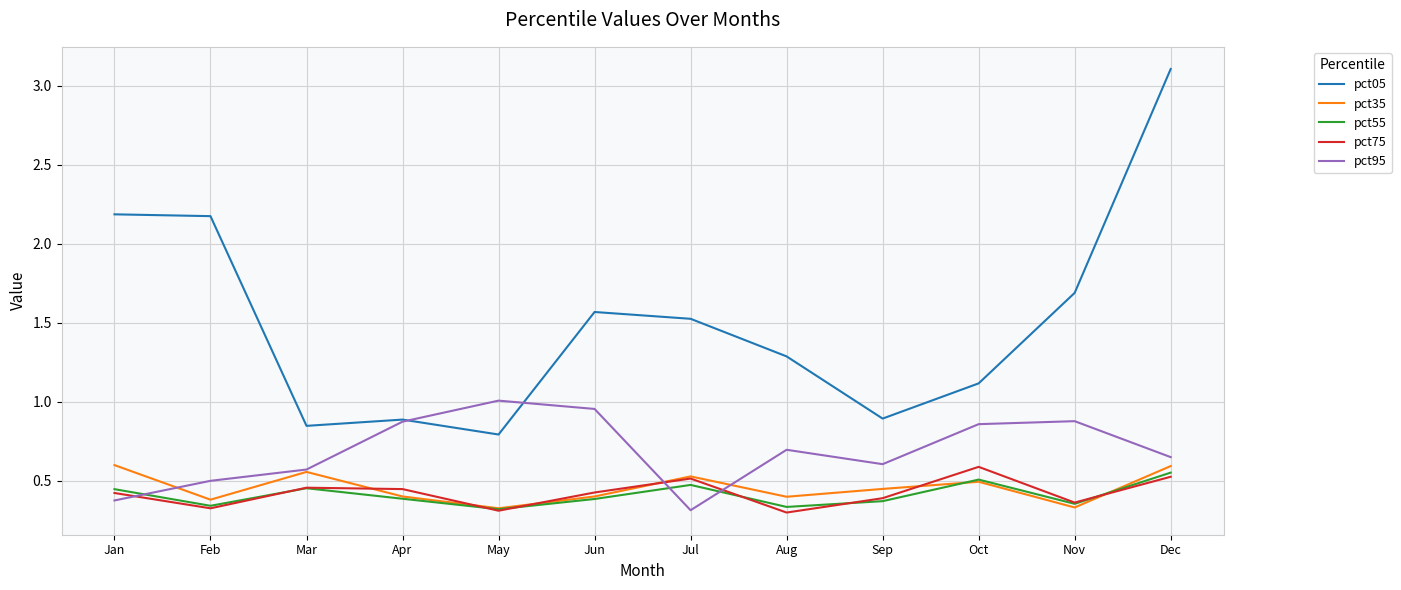

What are all the series names shown in the legend?

pct05, pct35, pct55, pct75, pct95